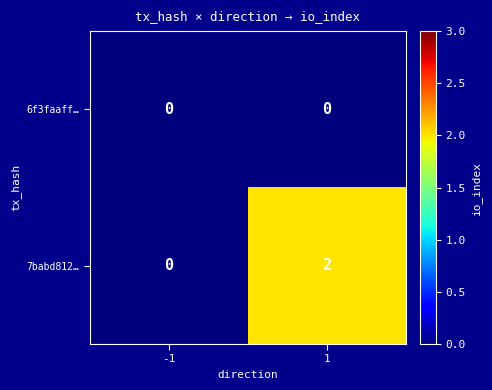

At which category is the sum across all series the highest?

1